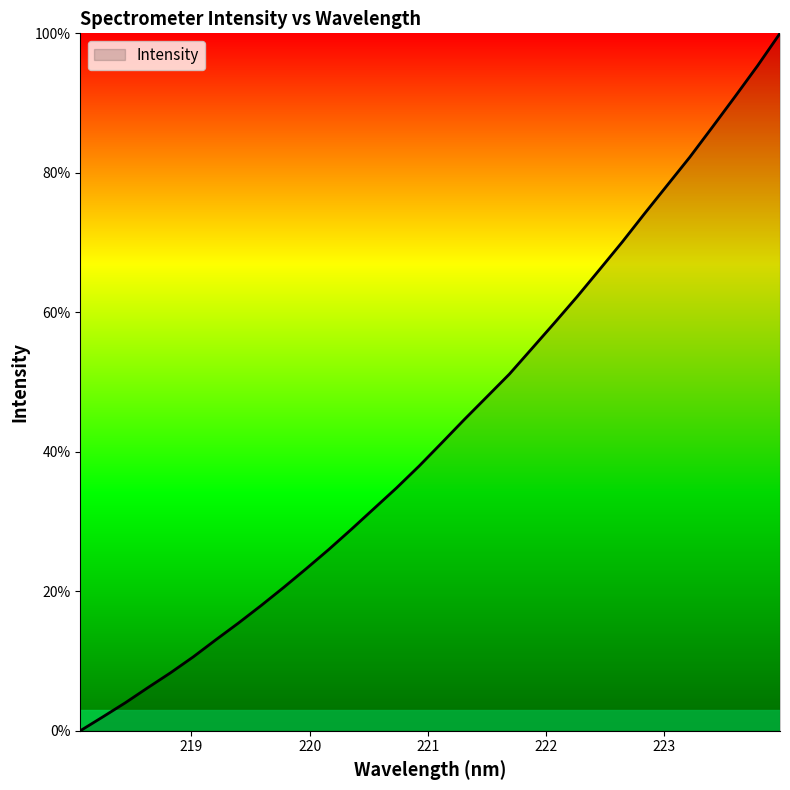

What is the difference between the maximum and minimum values?

100.0